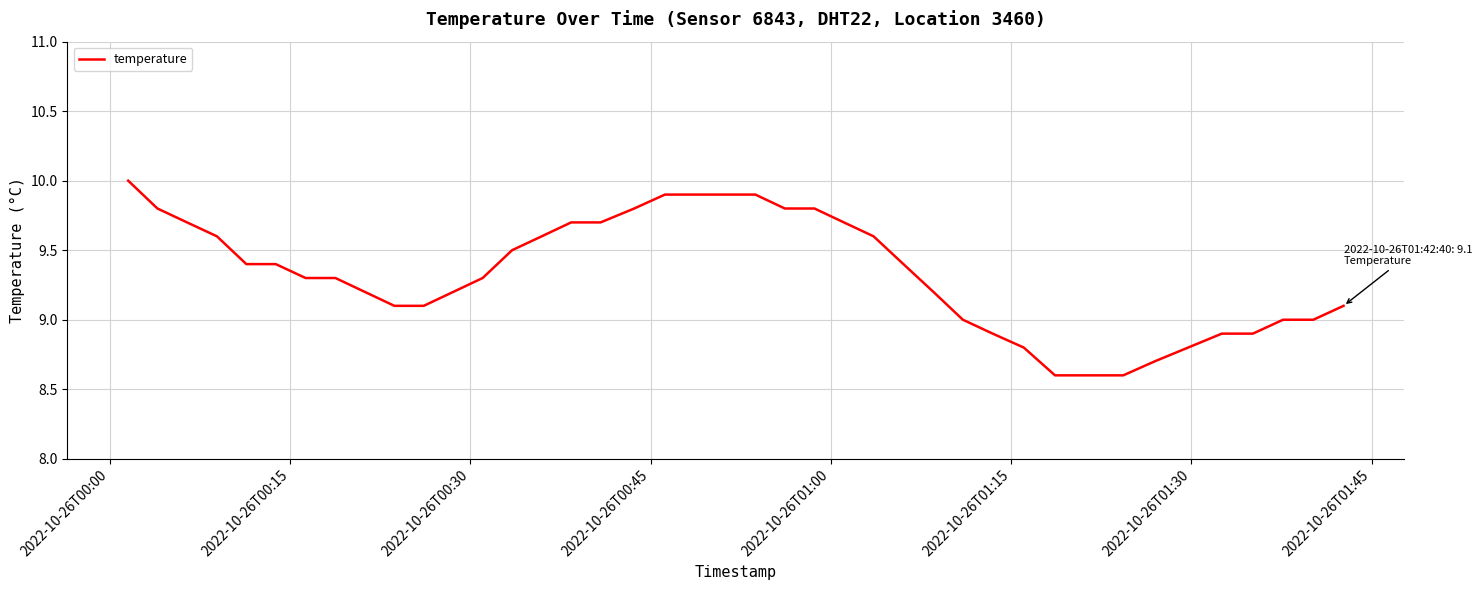

What is the minimum value shown in the chart?

8.6